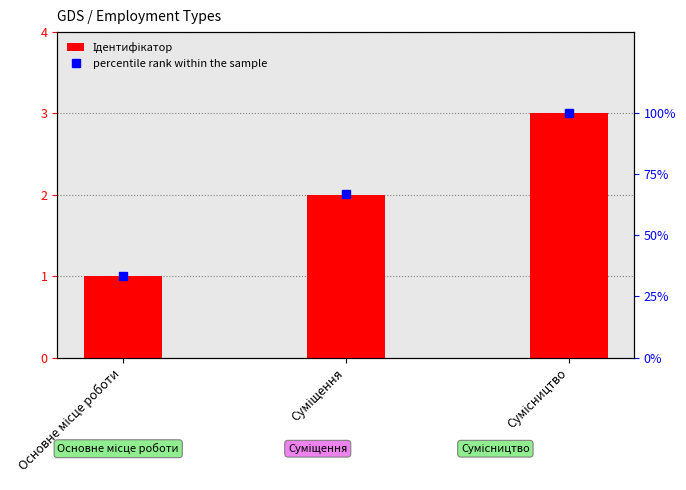

At which label does percentile rank within the sample reach its peak?

Сумісництво